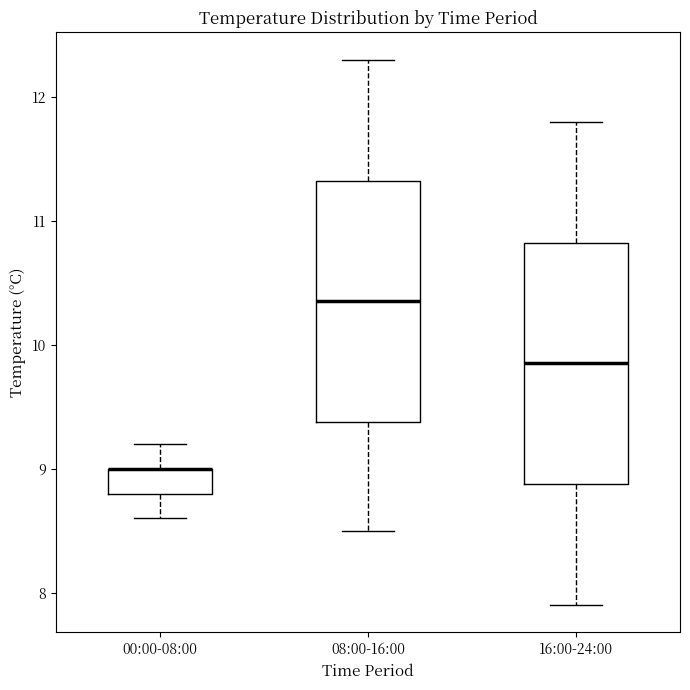

Reading left to right, read every box against the y-axis: the position of its median line, the range the box covers, and the ends of its whiskers. The values are not printed on the chart, so give them approximately, as read against the axis.

00:00-08:00: median 9.0 (drawn on the box's upper edge), box 8.8 to 9.0, whiskers 8.6 to 9.2
08:00-16:00: median 10.4, box 9.4 to 11.3, whiskers 8.5 to 12.3
16:00-24:00: median 9.9, box 8.9 to 10.8, whiskers 7.9 to 11.8